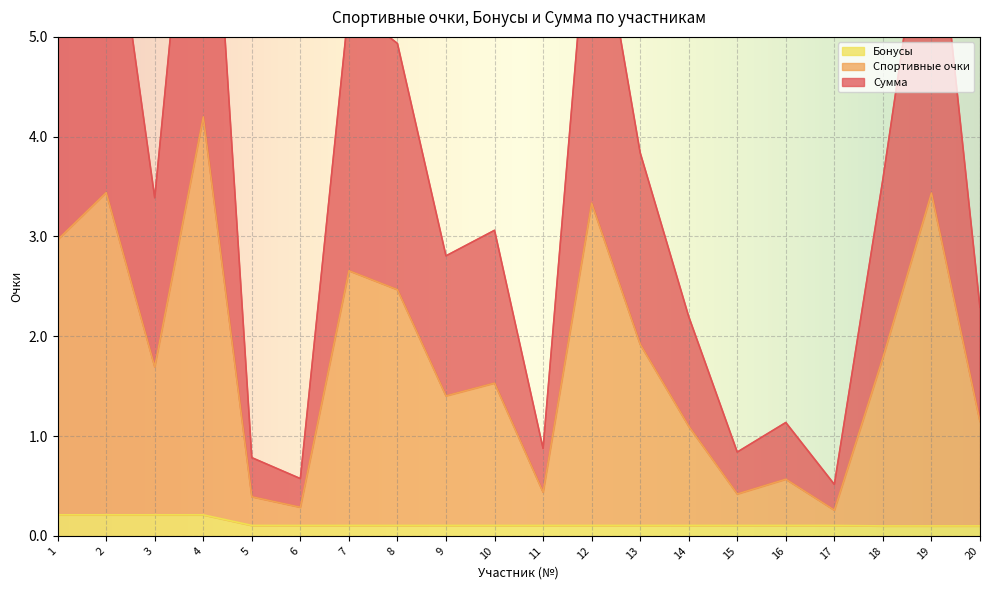

True or false: Бонусы has a value of 0.1 at 15.

True